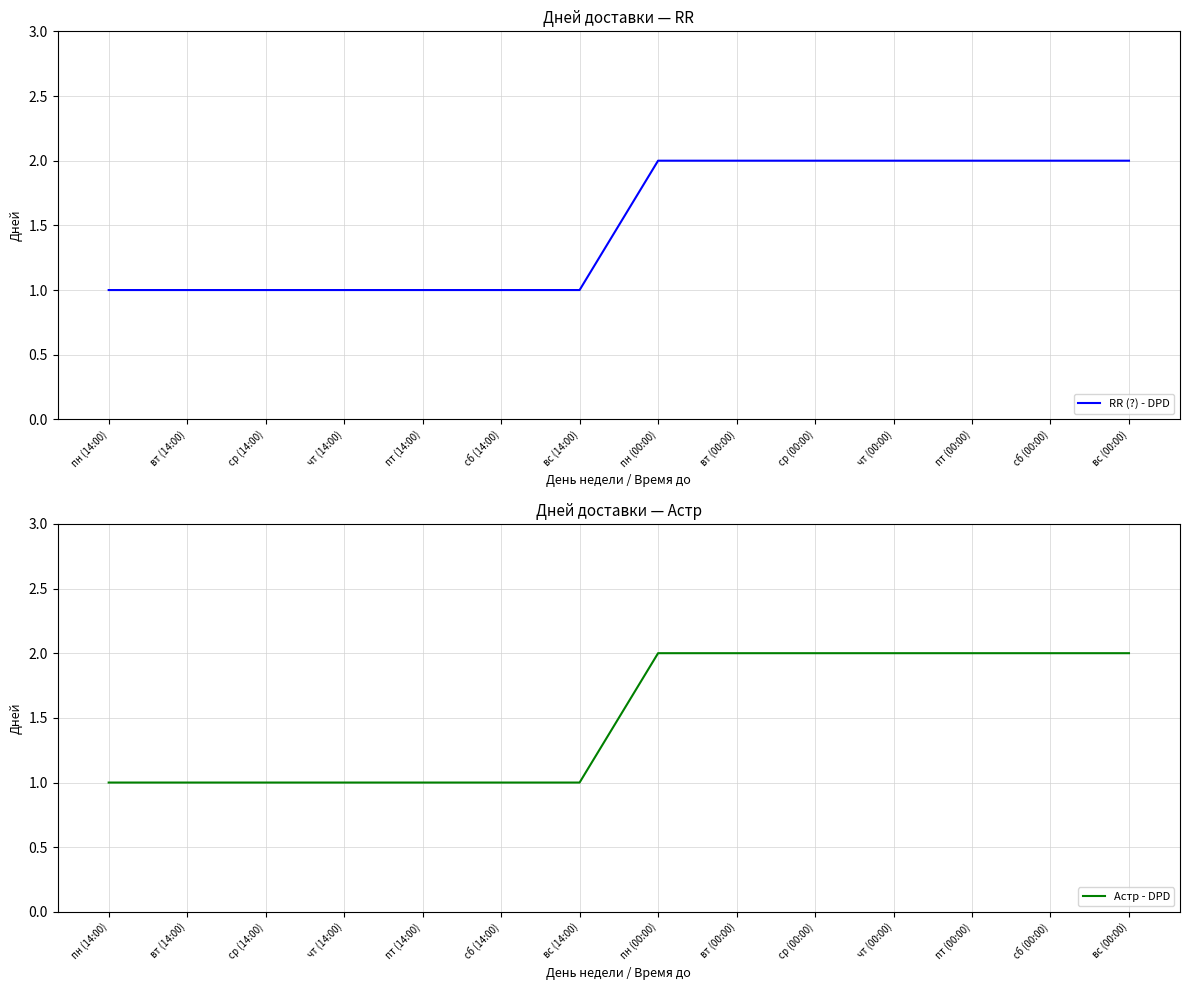

Does the chart display data point markers on the line(s)?

No